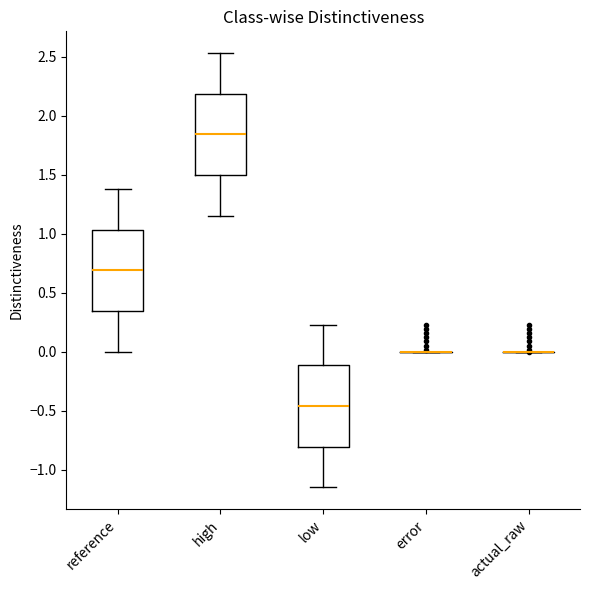

Where is the lower edge of the box for high on the y-axis? The values are not printed on the chart, so give them approximately, as read against the axis.

1.50